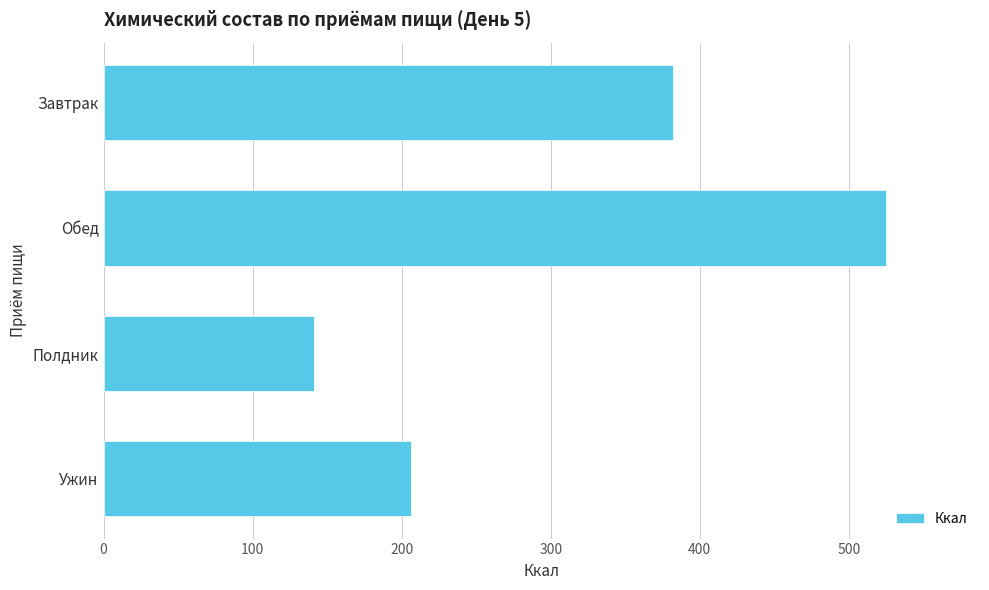

What is the maximum value shown in the chart?

525.0